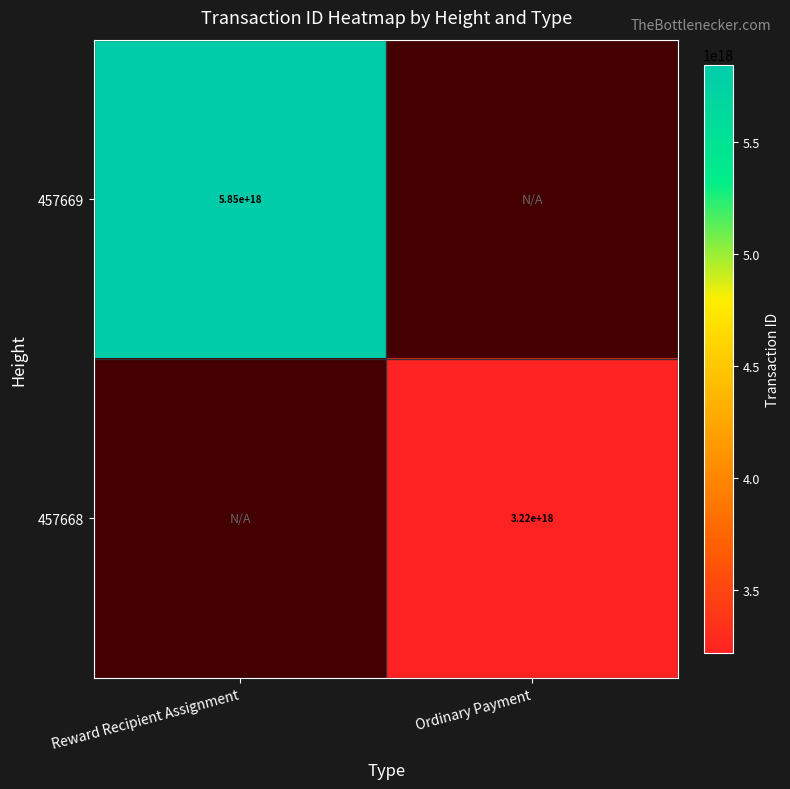

The 457669 series shows 5850000000000000000 at Reward Recipient Assignment. True or false?

True